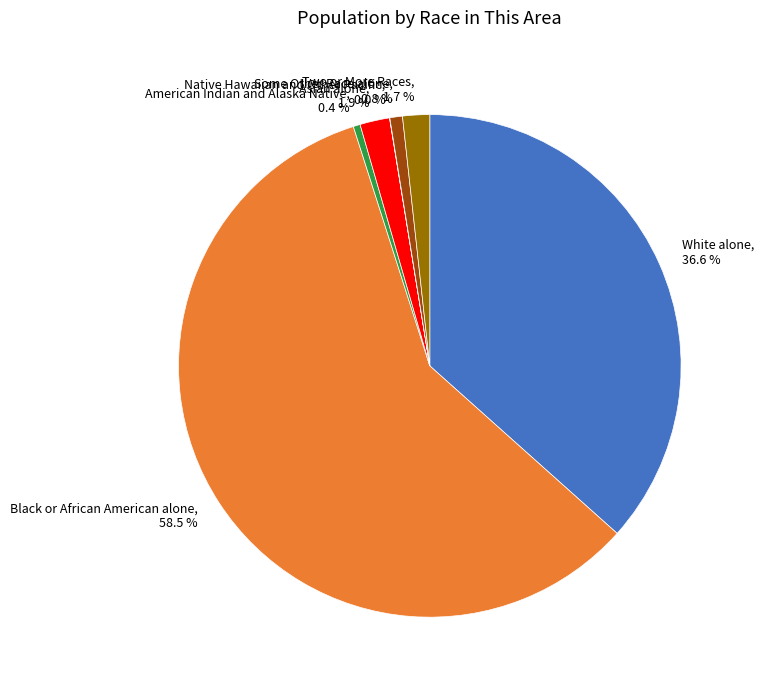

What is the largest slice in the pie chart?

Black or African American alone